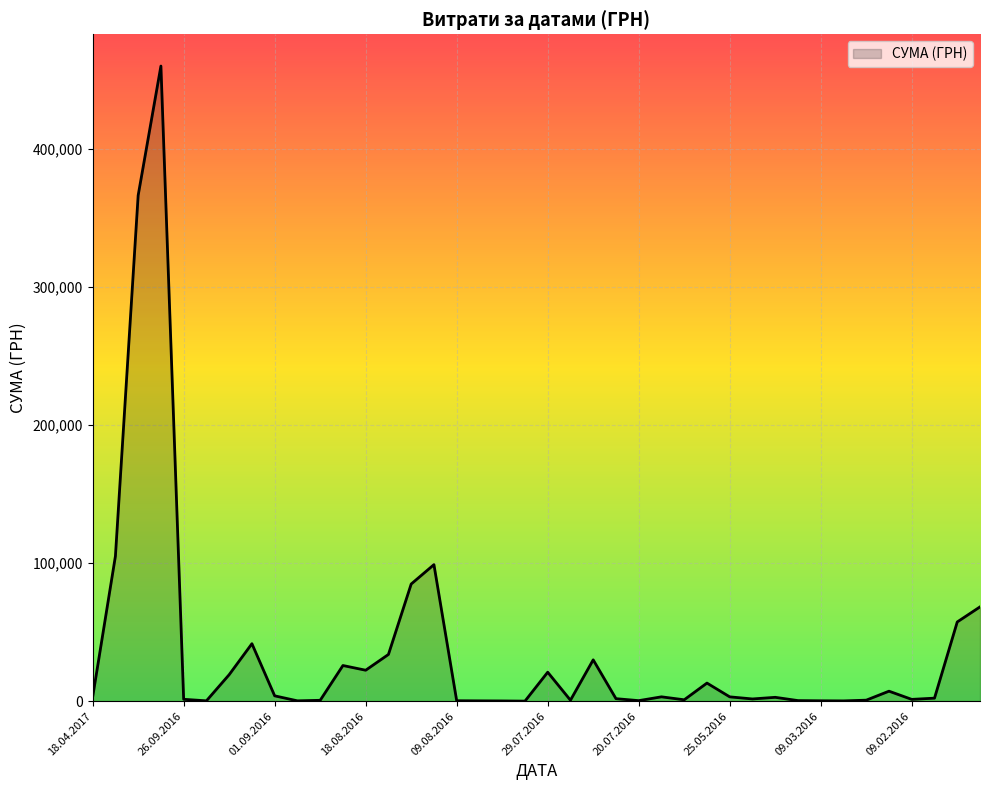

What is the maximum value shown in the chart?

459692.9